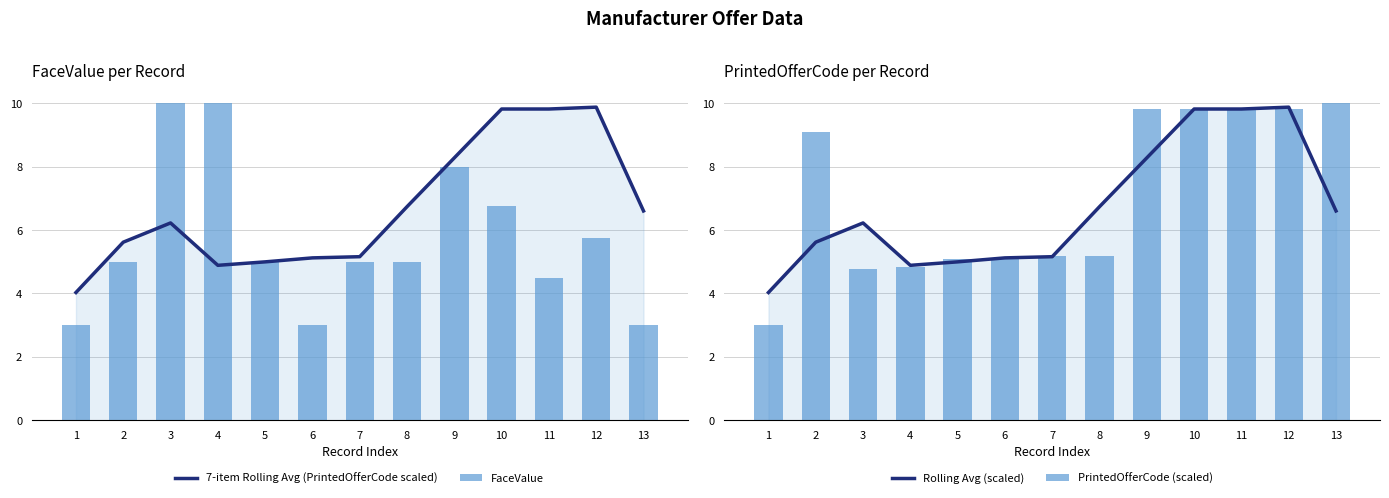

What is the difference between the maximum and minimum values in the FaceValue series?

7.0